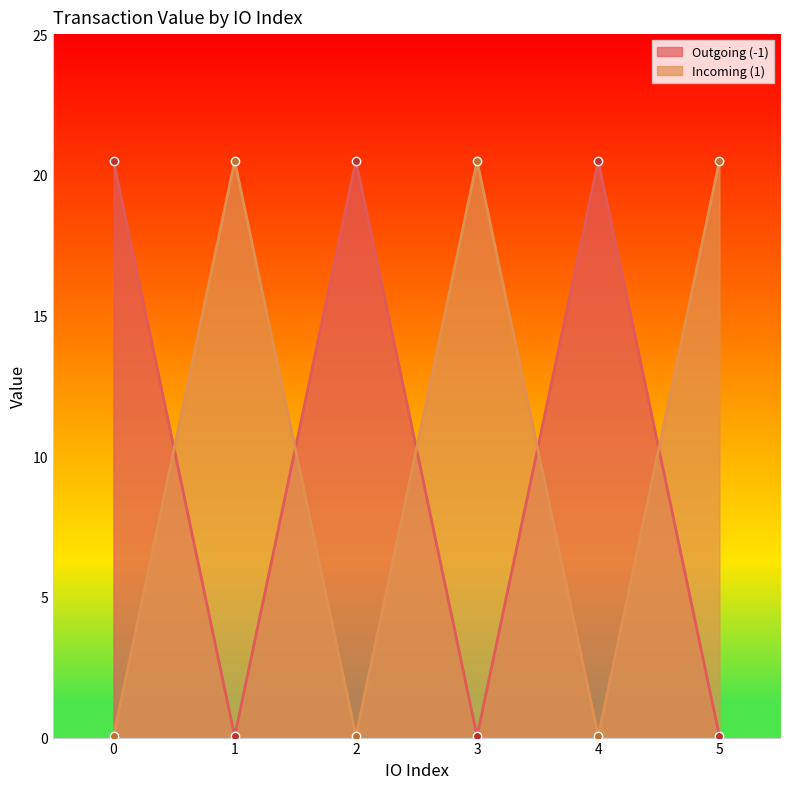

True or false: Incoming (1) and Outgoing (-1) cross at least once.

True